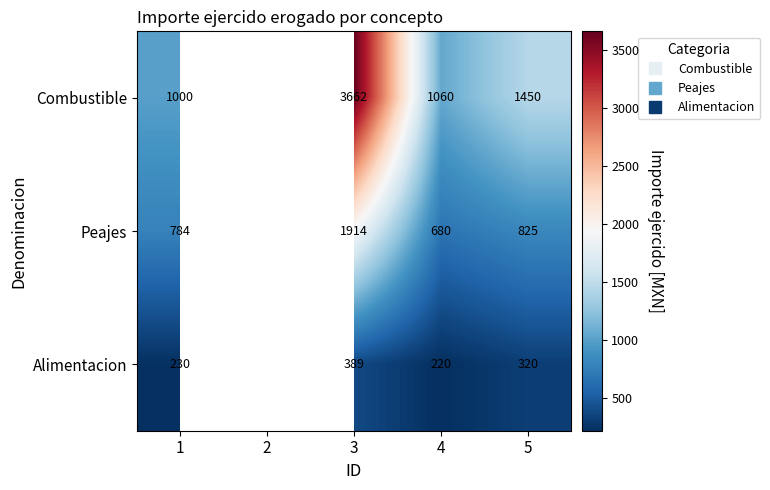

What is the total value across all series at 3?

5965.1